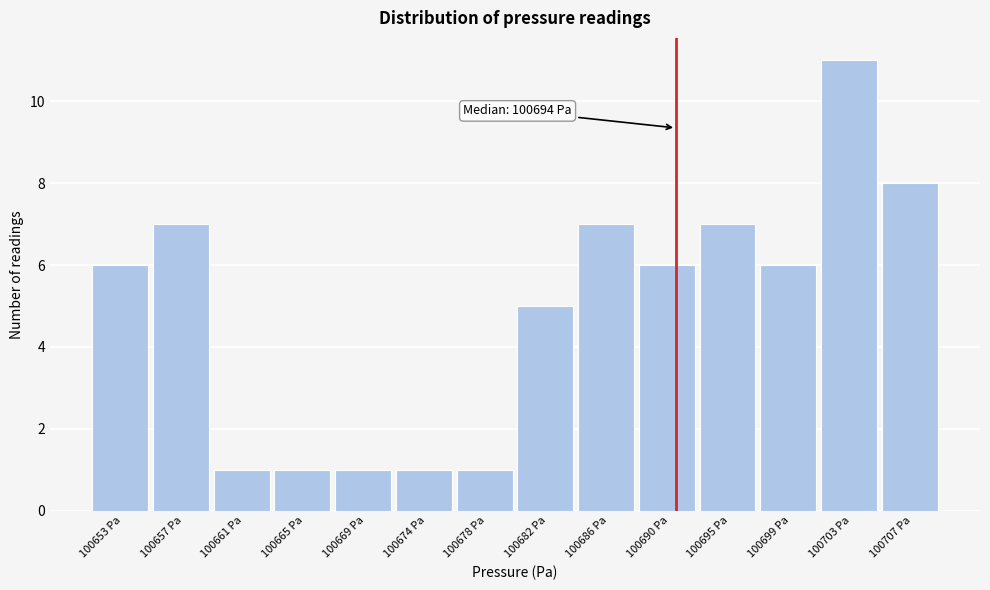

Reading right to left, transcribe all the data shown in this chart.

100707 Pa=8	100703 Pa=11	100699 Pa=6	100695 Pa=7	100690 Pa=6	100686 Pa=7	100682 Pa=5	100678 Pa=1	100674 Pa=1	100669 Pa=1	100665 Pa=1	100661 Pa=1	100657 Pa=7	100653 Pa=6